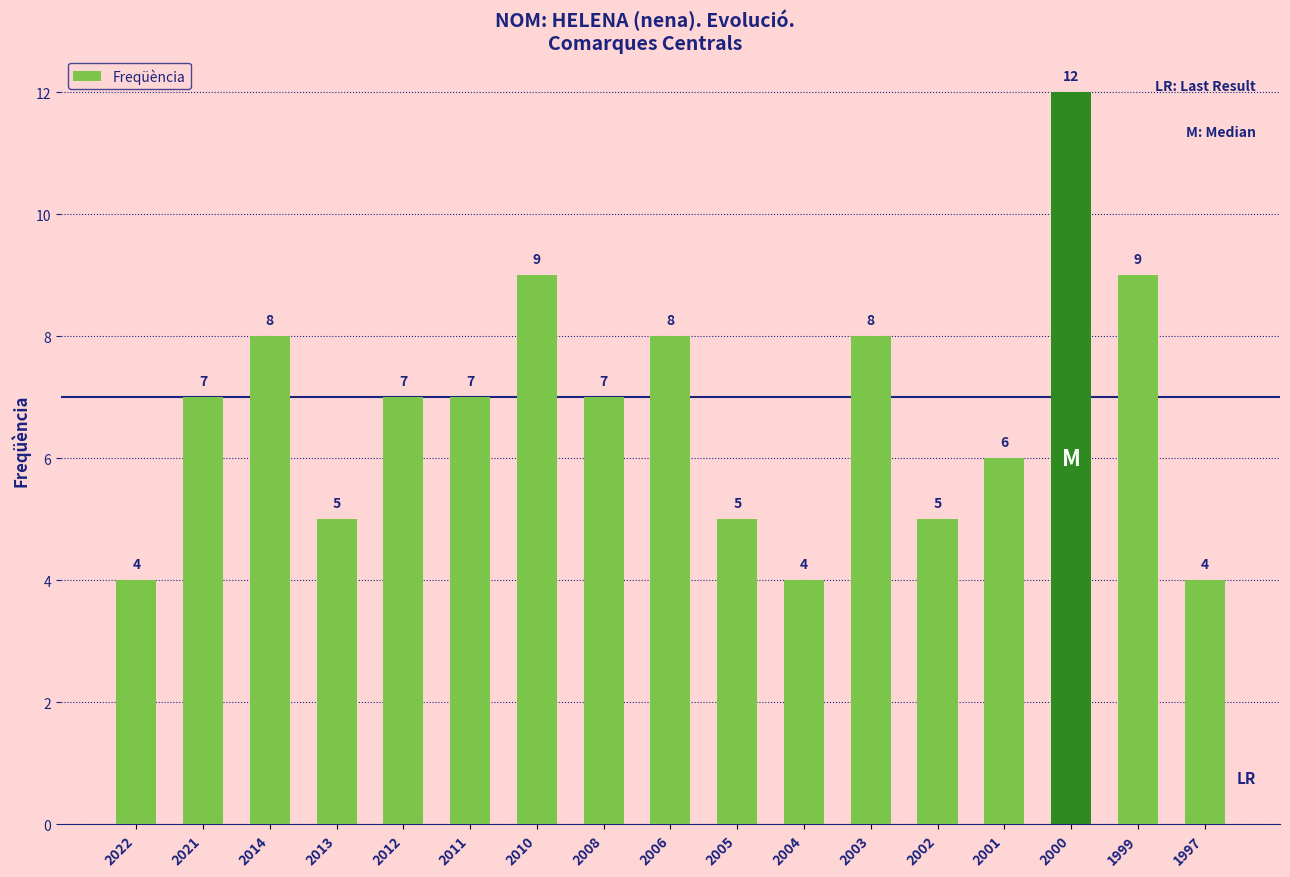

The value at 2014 is 11. True or false?

False